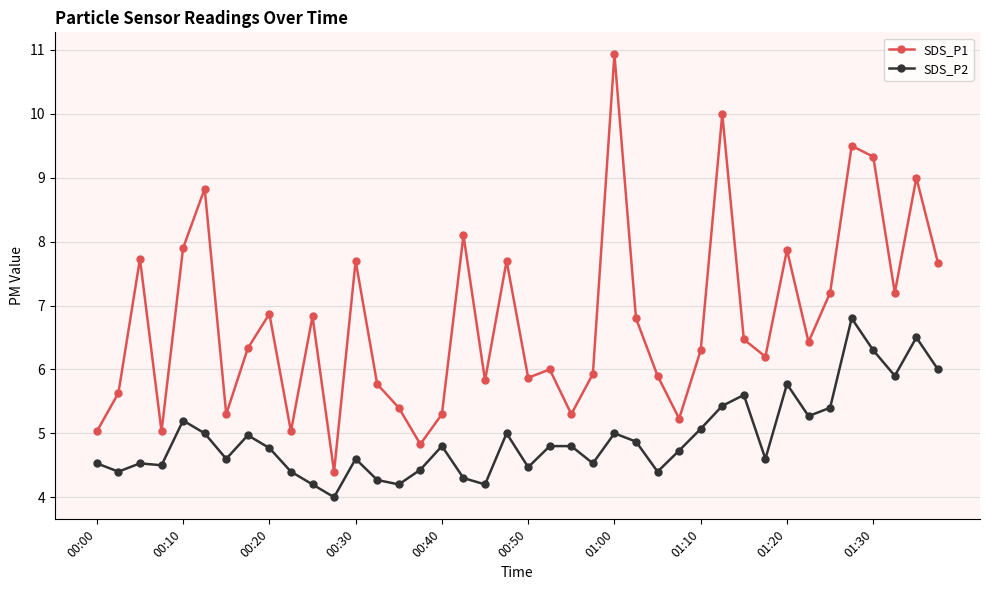

What is the value of the SDS_P2 point at the 27th from the left?

4.4